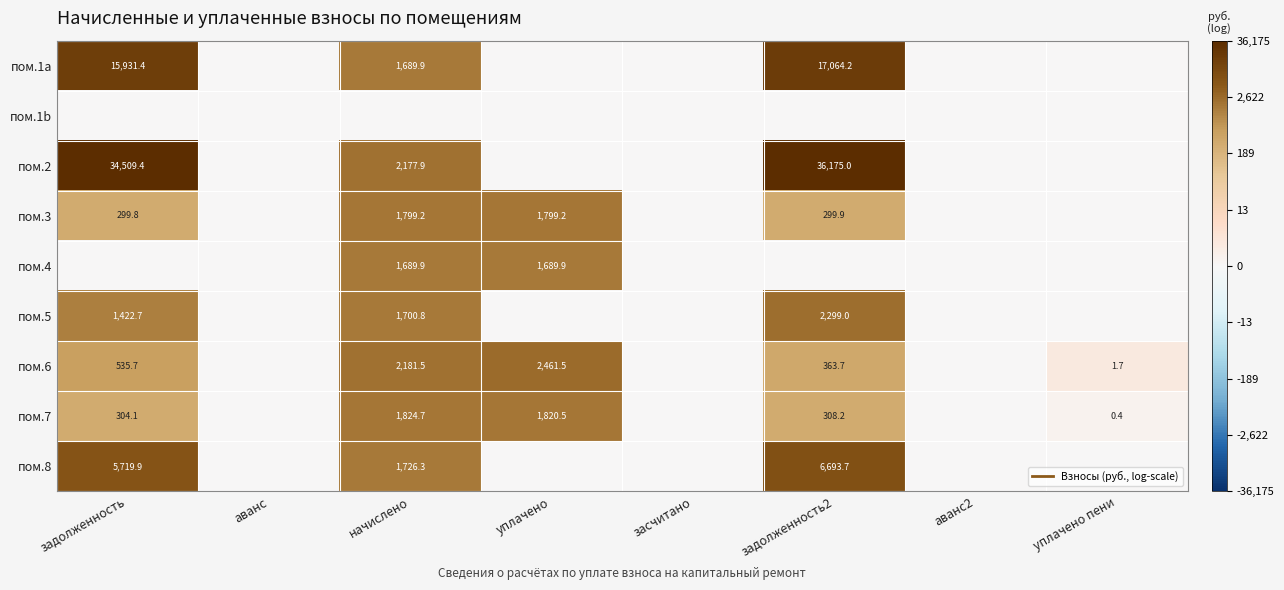

How many positive values does the пом.2 series have?

3